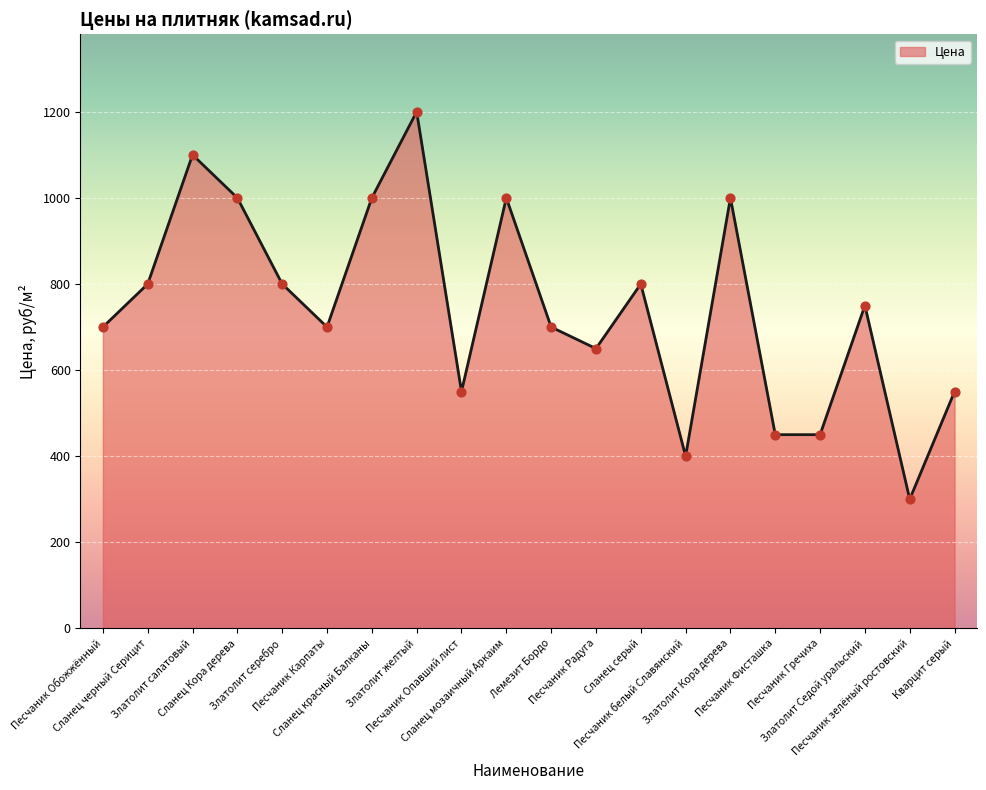

Which has a higher value, Сланец Кора дерева or Златолит Седой уральский?

Сланец Кора дерева